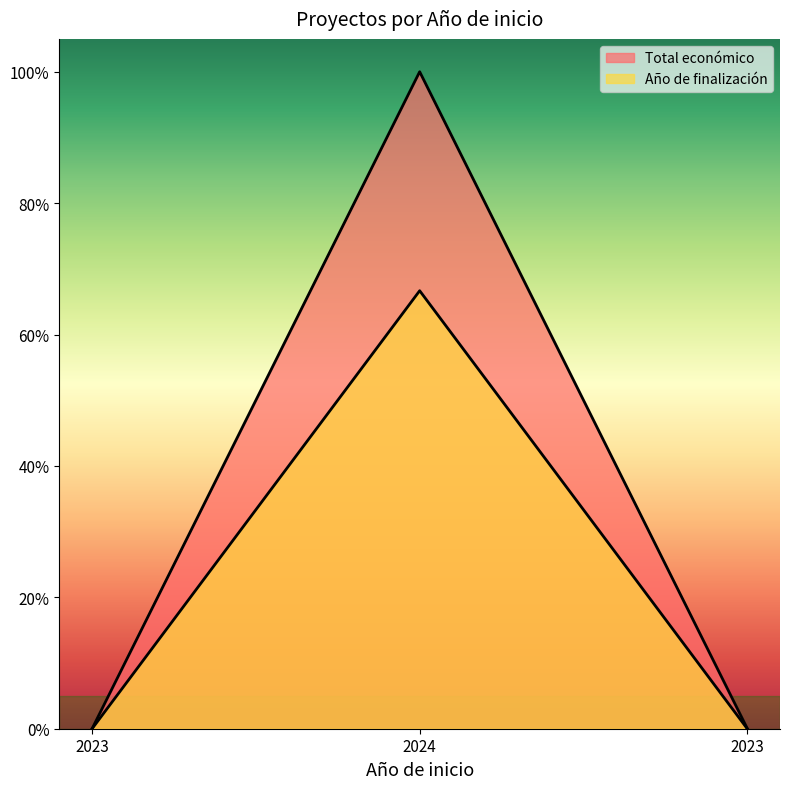

Count the number of categories in the chart.

3